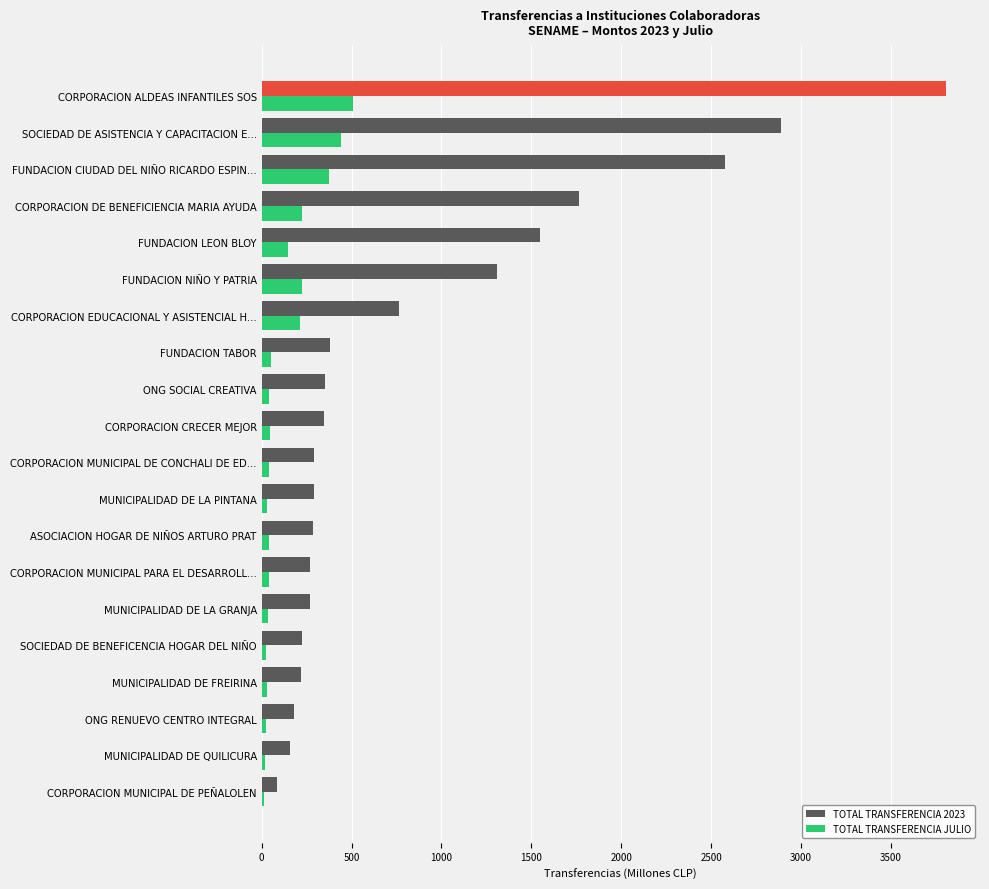

Is the value of TOTAL TRANSFERENCIA 2023 at CORPORACION DE BENEFICIENCIA MARIA AYUDA greater than the value of TOTAL TRANSFERENCIA JULIO at CORPORACION EDUCACIONAL Y ASISTENCIAL H...?

Yes